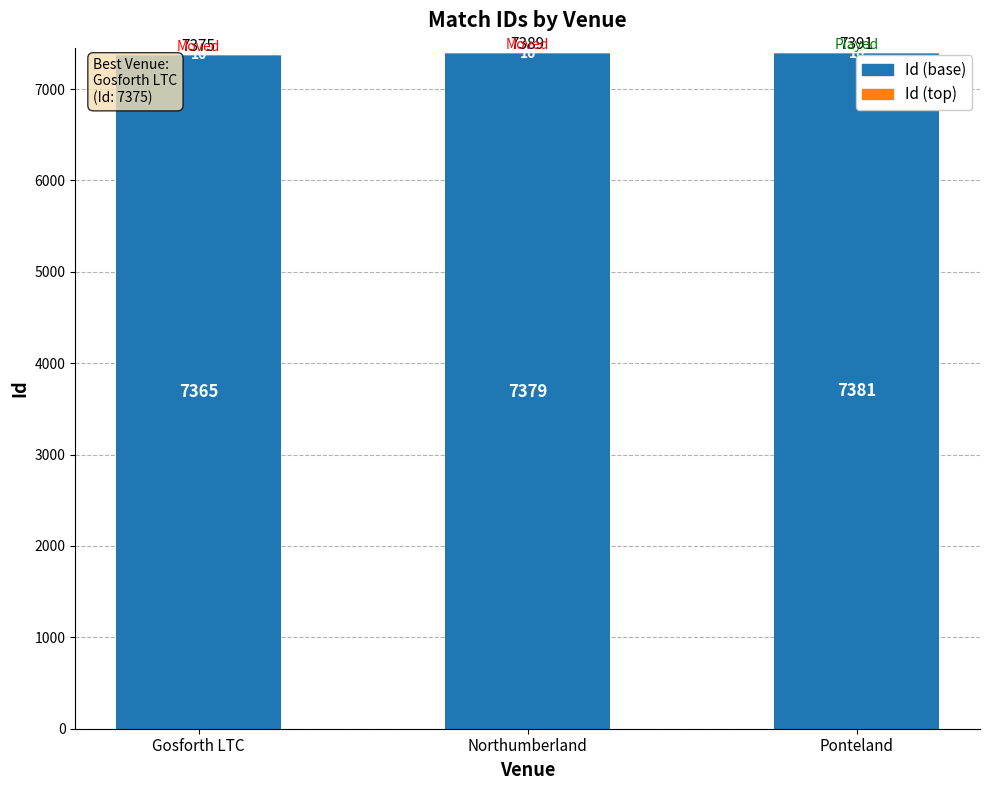

Is it true that Id (base) equals 7381 at Ponteland?

True